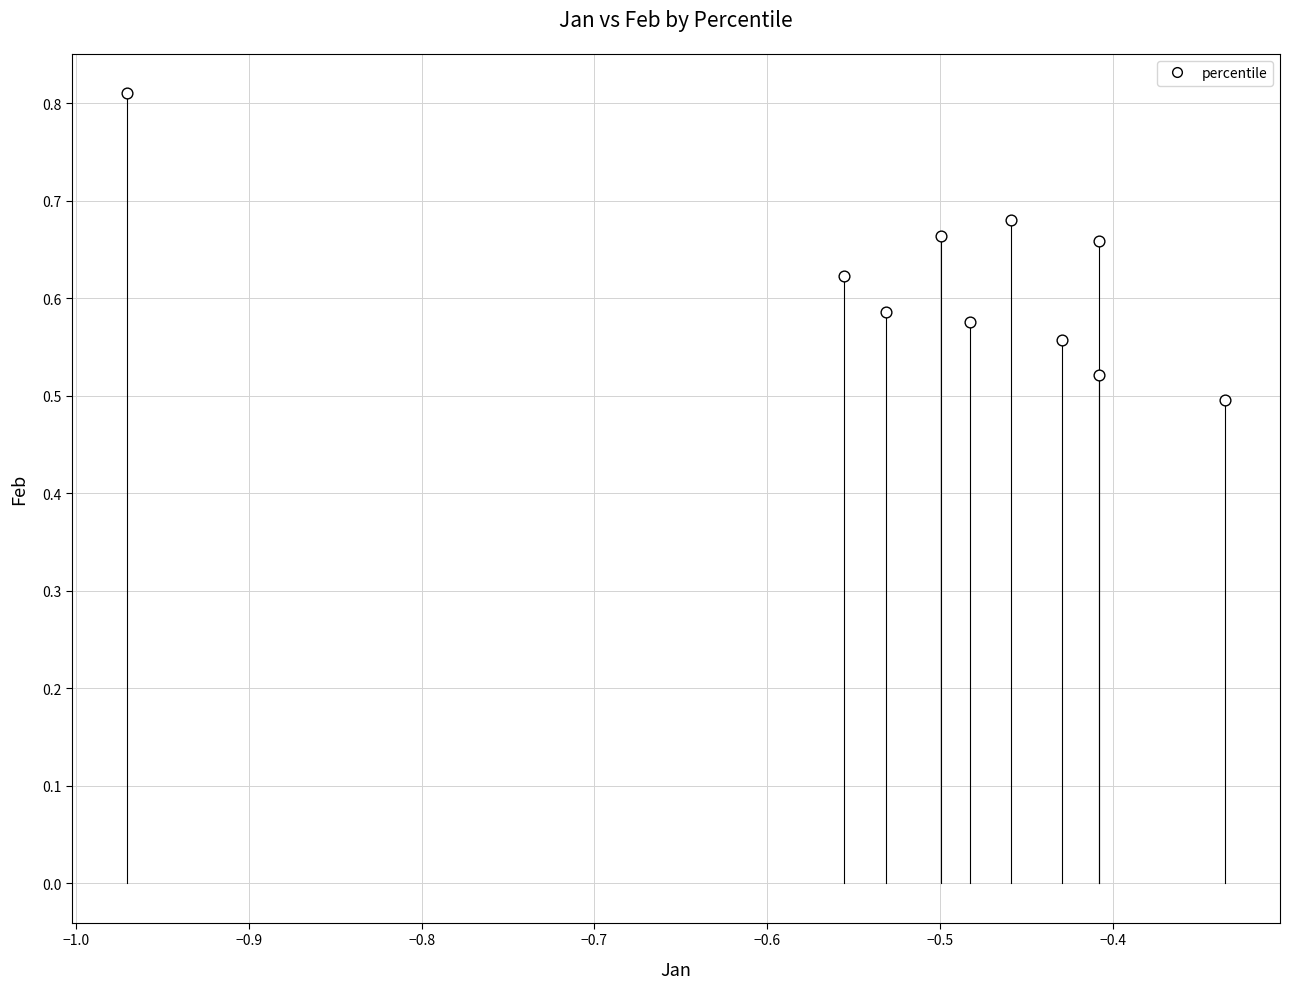

What is the range of Y values (max minus min)?

0.3